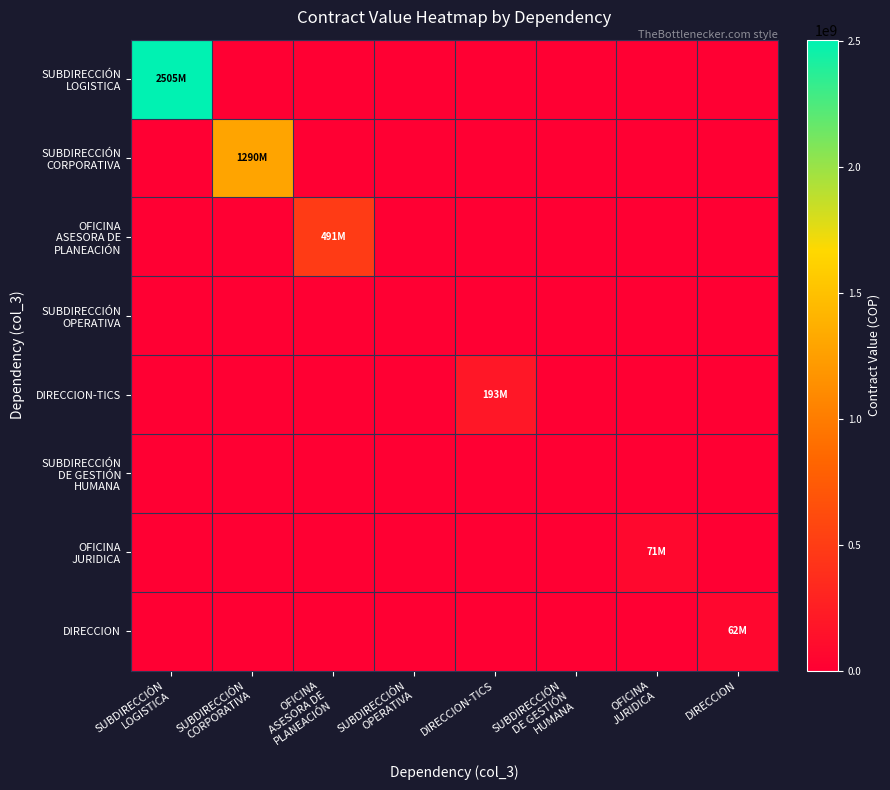

What is the maximum value shown in the chart?

2504930696